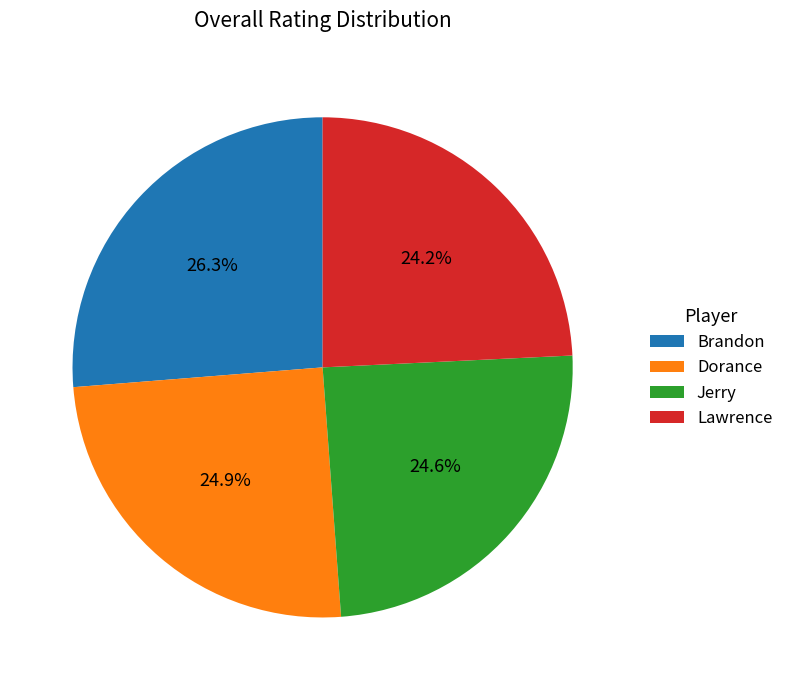

Is it true that Lawrence is 24% of the pie?

True